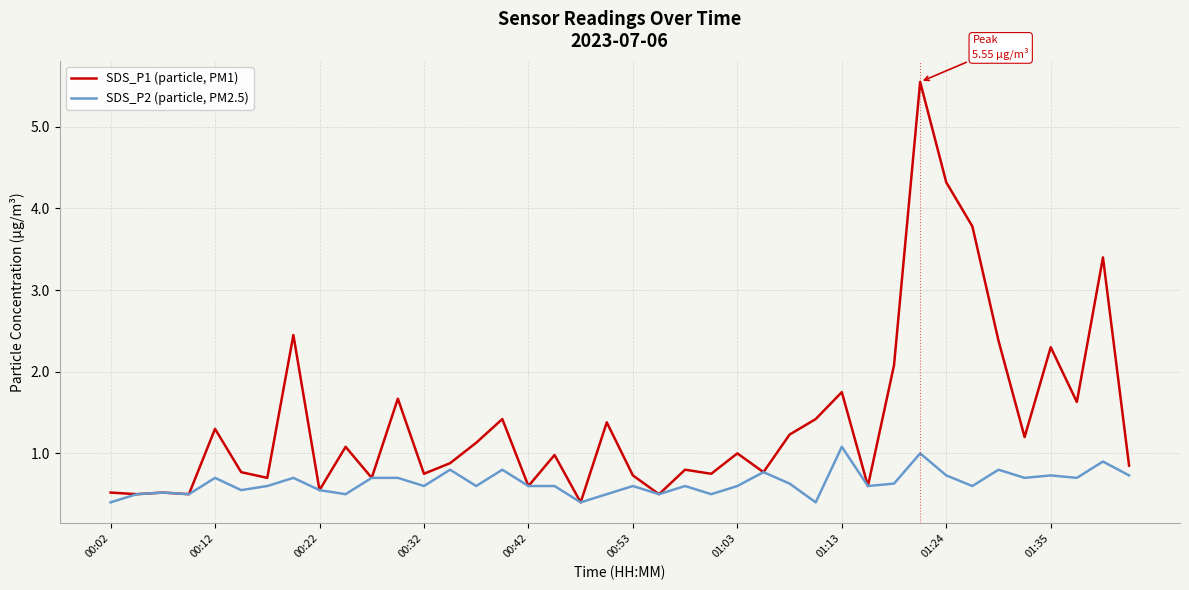

Which series has the widest spread of values?

SDS_P1 (particle, PM1)